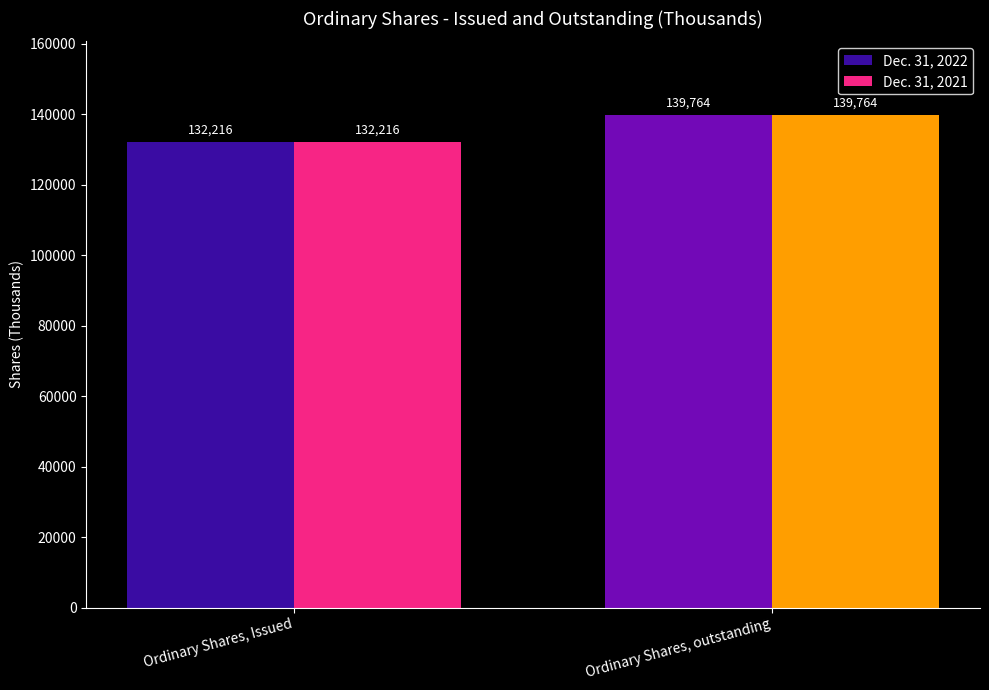

What is the value of the Dec. 31, 2021 bar at the 2nd from the left?

139764